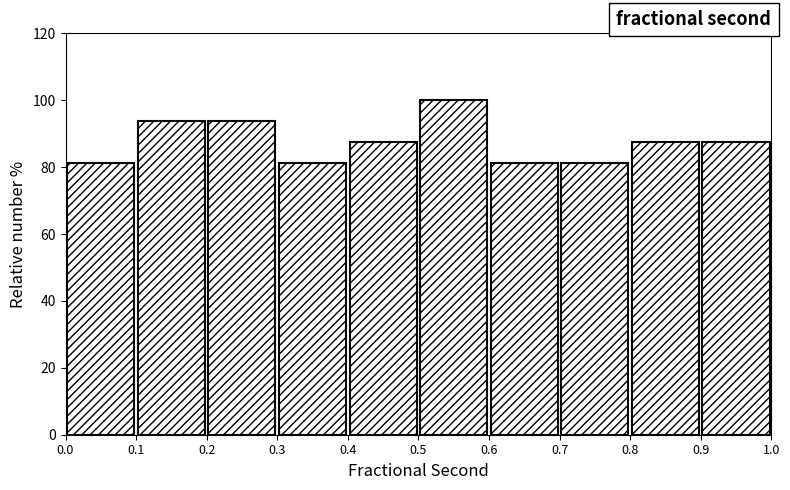

Reading left to right, transcribe this chart: for each bar, give the range it covers on the x-axis and its height. The values are not printed on the chart, so give them approximately, as read against the axis.

0.0 to 0.1: 82
0.1 to 0.2: 94
0.2 to 0.3: 94
0.3 to 0.4: 82
0.4 to 0.5: 88
0.5 to 0.6: 100
0.6 to 0.7: 82
0.7 to 0.8: 82
0.8 to 0.9: 88
0.9 to 1.0: 88